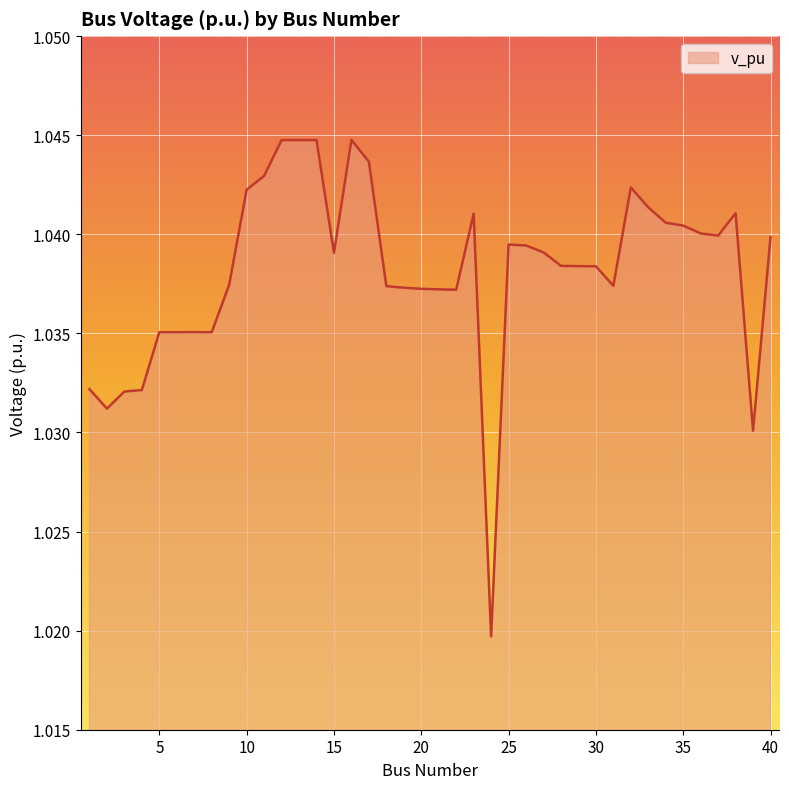

How many points are lower than both their immediate neighbors (excluding endpoints)?

9